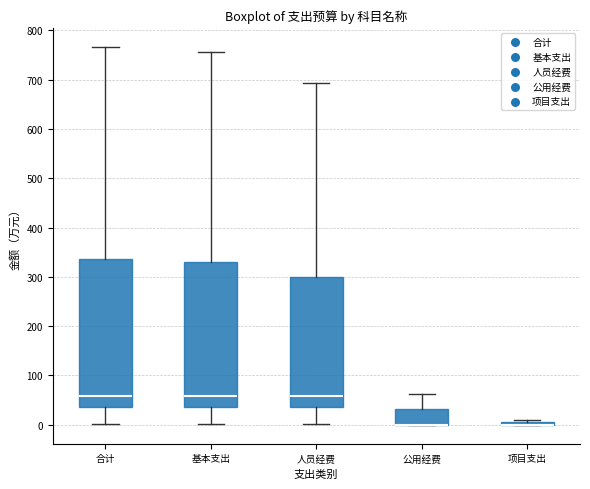

Reading left to right, read every box against the y-axis: the position of its median line, the range the box covers, and the ends of its whiskers. The values are not printed on the chart, so give them approximately, as read against the axis.

合计: median 60, box 40 to 340, whiskers 0 to 770
基本支出: median 60, box 40 to 330, whiskers 0 to 760
人员经费: median 60, box 40 to 300, whiskers 0 to 690
公用经费: median 0 (drawn on the box's lower edge), box 0 to 30, whiskers 0 to 60
项目支出: box collapsed to a line at 0, whiskers 0 to 10